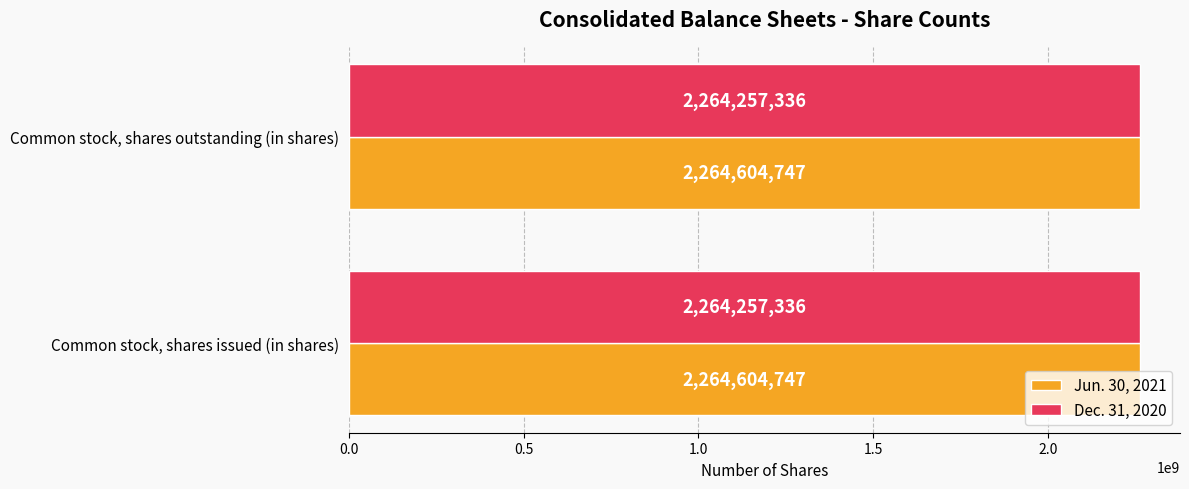

What is the maximum value shown in the chart?

2264604747